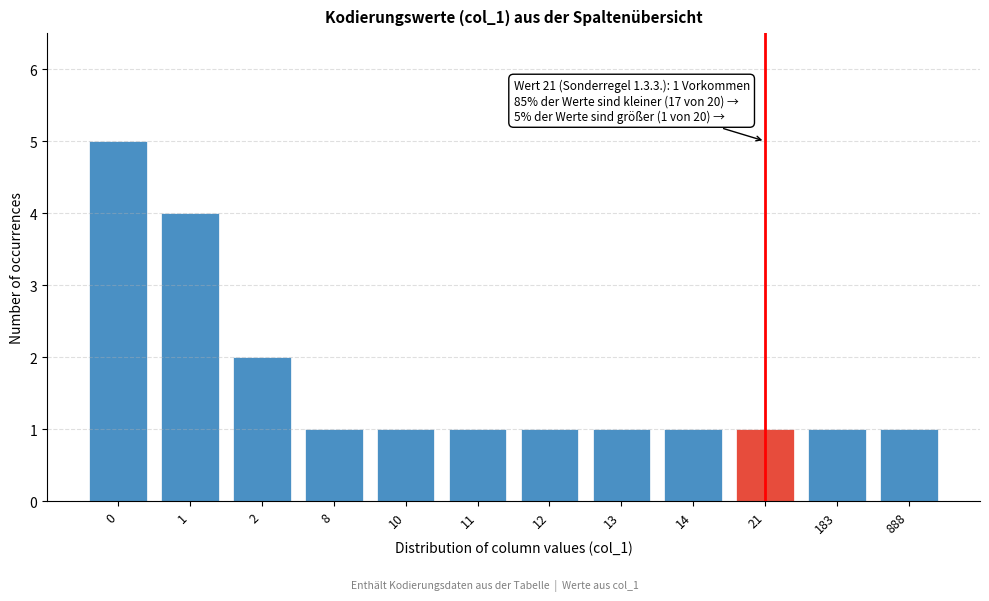

Reading right to left, what are all the values shown in this chart?

888=1	183=1	21=1	14=1	13=1	12=1	11=1	10=1	8=1	2=2	1=4	0=5